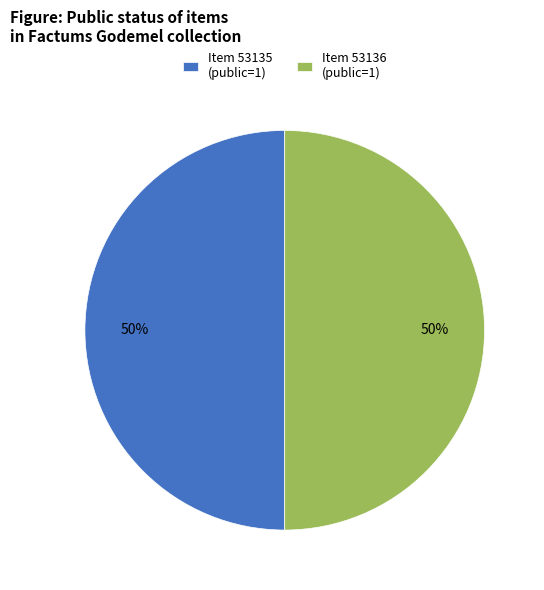

Is the sum of Item 53135 (public=1) and Item 53136 (public=1) greater than half?

Yes